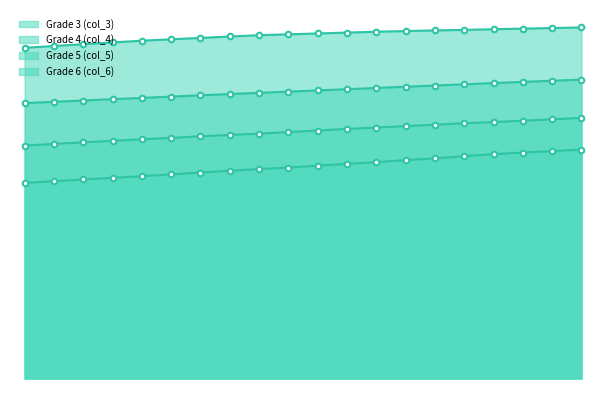

Does the chart have visible grid lines?

No